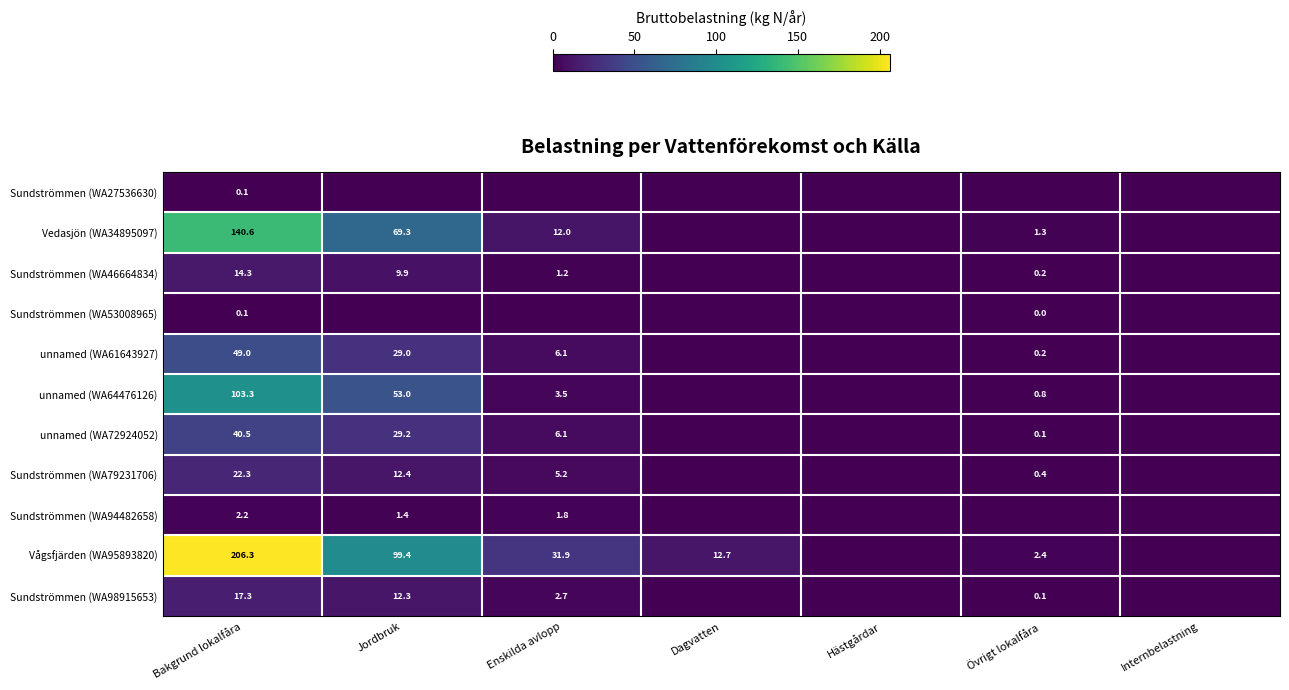

Is the value of Vågsfjärden (WA95893820) at Övrigt lokalfåra greater than the value of unnamed (WA61643927) at Bakgrund lokalfåra?

No